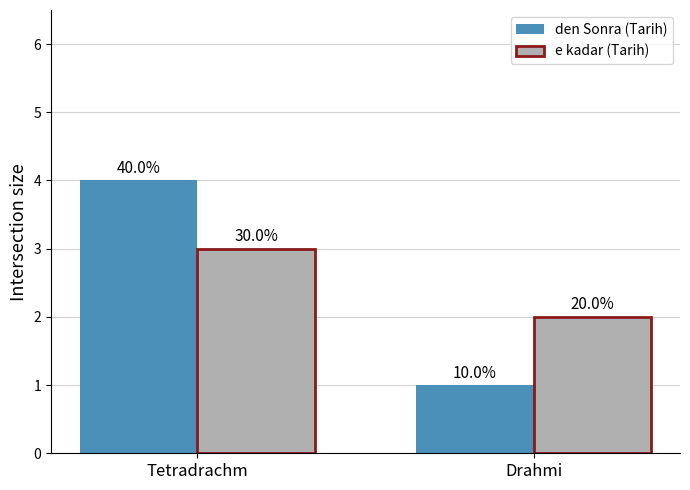

Which category has the highest value in the e kadar (Tarih) series?

Tetradrachm